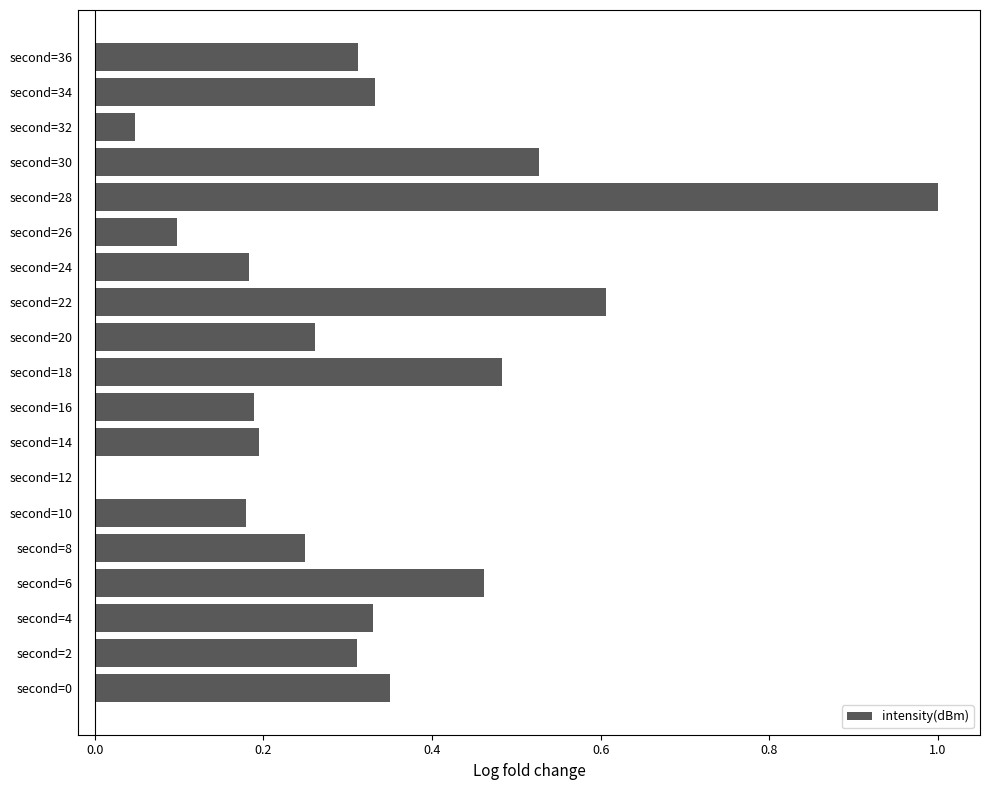

What is the sum of the values at second=34 and second=20?

0.6